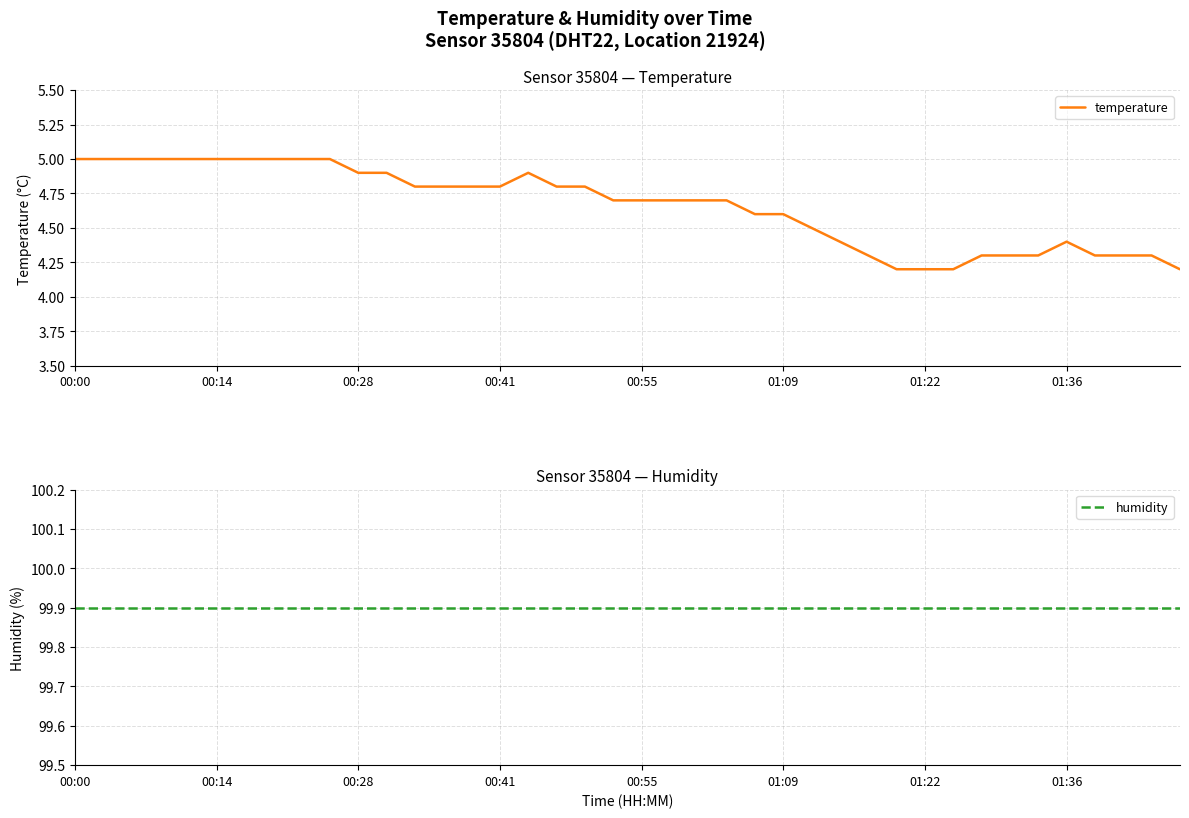

The value of humidity at 34 is 145.3. True or false?

False